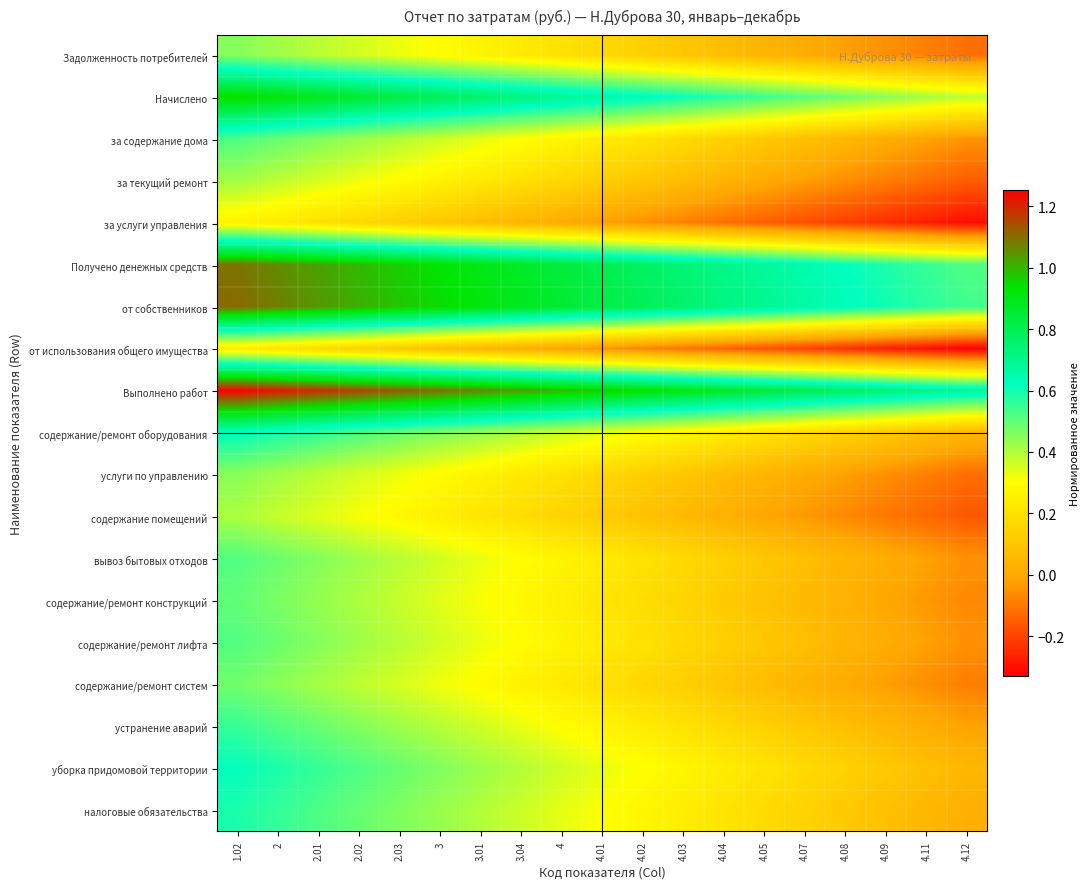

Reading right to left, what are all the values shown in this chart?

Задолженность потребителей: 4.12=-0.1	4.11=-0.1	4.09=-0.1	4.08=-0.0	4.07=0.0	4.05=0.0	4.04=0.1	4.03=0.1	4.02=0.1	4.01=0.2	4=0.2	3.04=0.2	3.01=0.3	3=0.3	2.03=0.3	2.02=0.4	2.01=0.4	2=0.4	1.02=0.5
Начислено: 4.12=0.4	4.11=0.4	4.09=0.4	4.08=0.5	4.07=0.5	4.05=0.5	4.04=0.6	4.03=0.6	4.02=0.6	4.01=0.7	4=0.7	3.04=0.7	3.01=0.8	3=0.8	2.03=0.8	2.02=0.9	2.01=0.9	2=0.9	1.02=1.0
за содержание дома: 4.12=-0.0	4.11=-0.0	4.09=0.0	4.08=0.0	4.07=0.1	4.05=0.1	4.04=0.1	4.03=0.2	4.02=0.2	4.01=0.2	4=0.3	3.04=0.3	3.01=0.3	3=0.4	2.03=0.4	2.02=0.4	2.01=0.5	2=0.5	1.02=0.5
за текущий ремонт: 4.12=-0.2	4.11=-0.1	4.09=-0.1	4.08=-0.1	4.07=-0.0	4.05=0.0	4.04=0.0	4.03=0.1	4.02=0.1	4.01=0.1	4=0.2	3.04=0.2	3.01=0.2	3=0.3	2.03=0.3	2.02=0.3	2.01=0.4	2=0.4	1.02=0.4
за услуги управления: 4.12=-0.3	4.11=-0.3	4.09=-0.2	4.08=-0.2	4.07=-0.2	4.05=-0.1	4.04=-0.1	4.03=-0.1	4.02=-0.1	4.01=-0.0	4=0.0	3.04=0.0	3.01=0.1	3=0.1	2.03=0.1	2.02=0.2	2.01=0.2	2=0.2	1.02=0.3
Получено денежных средств: 4.12=0.5	4.11=0.6	4.09=0.6	4.08=0.6	4.07=0.6	4.05=0.7	4.04=0.7	4.03=0.7	4.02=0.8	4.01=0.8	4=0.8	3.04=0.9	3.01=0.9	3=0.9	2.03=1.0	2.02=1.0	2.01=1.0	2=1.1	1.02=1.1
от собственников: 4.12=0.5	4.11=0.6	4.09=0.6	4.08=0.6	4.07=0.7	4.05=0.7	4.04=0.7	4.03=0.8	4.02=0.8	4.01=0.8	4=0.9	3.04=0.9	3.01=0.9	3=0.9	2.03=1.0	2.02=1.0	2.01=1.0	2=1.1	1.02=1.1
от использования общего имущества: 4.12=-0.3	4.11=-0.3	4.09=-0.3	4.08=-0.2	4.07=-0.2	4.05=-0.2	4.04=-0.1	4.03=-0.1	4.02=-0.1	4.01=-0.0	4=-0.0	3.04=0.0	3.01=0.0	3=0.1	2.03=0.1	2.02=0.1	2.01=0.2	2=0.2	1.02=0.2
Выполнено работ: 4.12=0.7	4.11=0.7	4.09=0.7	4.08=0.8	4.07=0.8	4.05=0.8	4.04=0.9	4.03=0.9	4.02=0.9	4.01=1.0	4=1.0	3.04=1.0	3.01=1.1	3=1.1	2.03=1.1	2.02=1.2	2.01=1.2	2=1.2	1.02=1.3
содержание/ремонт оборудования: 4.12=0.1	4.11=0.1	4.09=0.1	4.08=0.1	4.07=0.2	4.05=0.2	4.04=0.2	4.03=0.3	4.02=0.3	4.01=0.3	4=0.4	3.04=0.4	3.01=0.4	3=0.5	2.03=0.5	2.02=0.5	2.01=0.6	2=0.6	1.02=0.6
услуги по управлению: 4.12=-0.1	4.11=-0.1	4.09=-0.1	4.08=-0.0	4.07=0.0	4.05=0.0	4.04=0.1	4.03=0.1	4.02=0.1	4.01=0.2	4=0.2	3.04=0.2	3.01=0.3	3=0.3	2.03=0.3	2.02=0.4	2.01=0.4	2=0.4	1.02=0.4
содержание помещений: 4.12=-0.2	4.11=-0.1	4.09=-0.1	4.08=-0.1	4.07=-0.0	4.05=-0.0	4.04=0.0	4.03=0.1	4.02=0.1	4.01=0.1	4=0.2	3.04=0.2	3.01=0.2	3=0.2	2.03=0.3	2.02=0.3	2.01=0.3	2=0.4	1.02=0.4
вывоз бытовых отходов: 4.12=-0.1	4.11=-0.0	4.09=0.0	4.08=0.0	4.07=0.1	4.05=0.1	4.04=0.1	4.03=0.2	4.02=0.2	4.01=0.2	4=0.3	3.04=0.3	3.01=0.3	3=0.4	2.03=0.4	2.02=0.4	2.01=0.5	2=0.5	1.02=0.5
содержание/ремонт конструкций: 4.12=-0.1	4.11=-0.0	4.09=-0.0	4.08=0.0	4.07=0.1	4.05=0.1	4.04=0.1	4.03=0.2	4.02=0.2	4.01=0.2	4=0.2	3.04=0.3	3.01=0.3	3=0.3	2.03=0.4	2.02=0.4	2.01=0.4	2=0.5	1.02=0.5
содержание/ремонт лифта: 4.12=-0.1	4.11=-0.0	4.09=0.0	4.08=0.0	4.07=0.1	4.05=0.1	4.04=0.1	4.03=0.2	4.02=0.2	4.01=0.2	4=0.3	3.04=0.3	3.01=0.3	3=0.4	2.03=0.4	2.02=0.4	2.01=0.5	2=0.5	1.02=0.5
содержание/ремонт систем: 4.12=-0.1	4.11=-0.1	4.09=-0.0	4.08=0.0	4.07=0.0	4.05=0.1	4.04=0.1	4.03=0.1	4.02=0.2	4.01=0.2	4=0.2	3.04=0.3	3.01=0.3	3=0.3	2.03=0.4	2.02=0.4	2.01=0.4	2=0.4	1.02=0.5
устранение аварий: 4.12=-0.0	4.11=0.0	4.09=0.0	4.08=0.1	4.07=0.1	4.05=0.1	4.04=0.2	4.03=0.2	4.02=0.2	4.01=0.3	4=0.3	3.04=0.3	3.01=0.4	3=0.4	2.03=0.4	2.02=0.5	2.01=0.5	2=0.5	1.02=0.6
уборка придомовой территории: 4.12=0.0	4.11=0.1	4.09=0.1	4.08=0.1	4.07=0.2	4.05=0.2	4.04=0.2	4.03=0.3	4.02=0.3	4.01=0.3	4=0.4	3.04=0.4	3.01=0.4	3=0.5	2.03=0.5	2.02=0.5	2.01=0.6	2=0.6	1.02=0.6
налоговые обязательства: 4.12=0.0	4.11=0.1	4.09=0.1	4.08=0.1	4.07=0.1	4.05=0.2	4.04=0.2	4.03=0.2	4.02=0.3	4.01=0.3	4=0.3	3.04=0.4	3.01=0.4	3=0.4	2.03=0.5	2.02=0.5	2.01=0.5	2=0.6	1.02=0.6